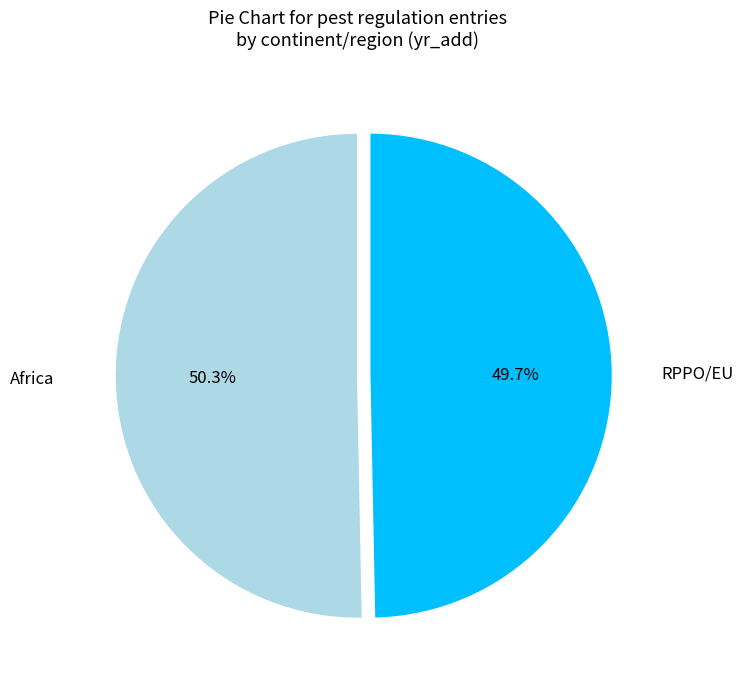

To the nearest percent, what is the difference between the largest and smallest slice percentages?

1%